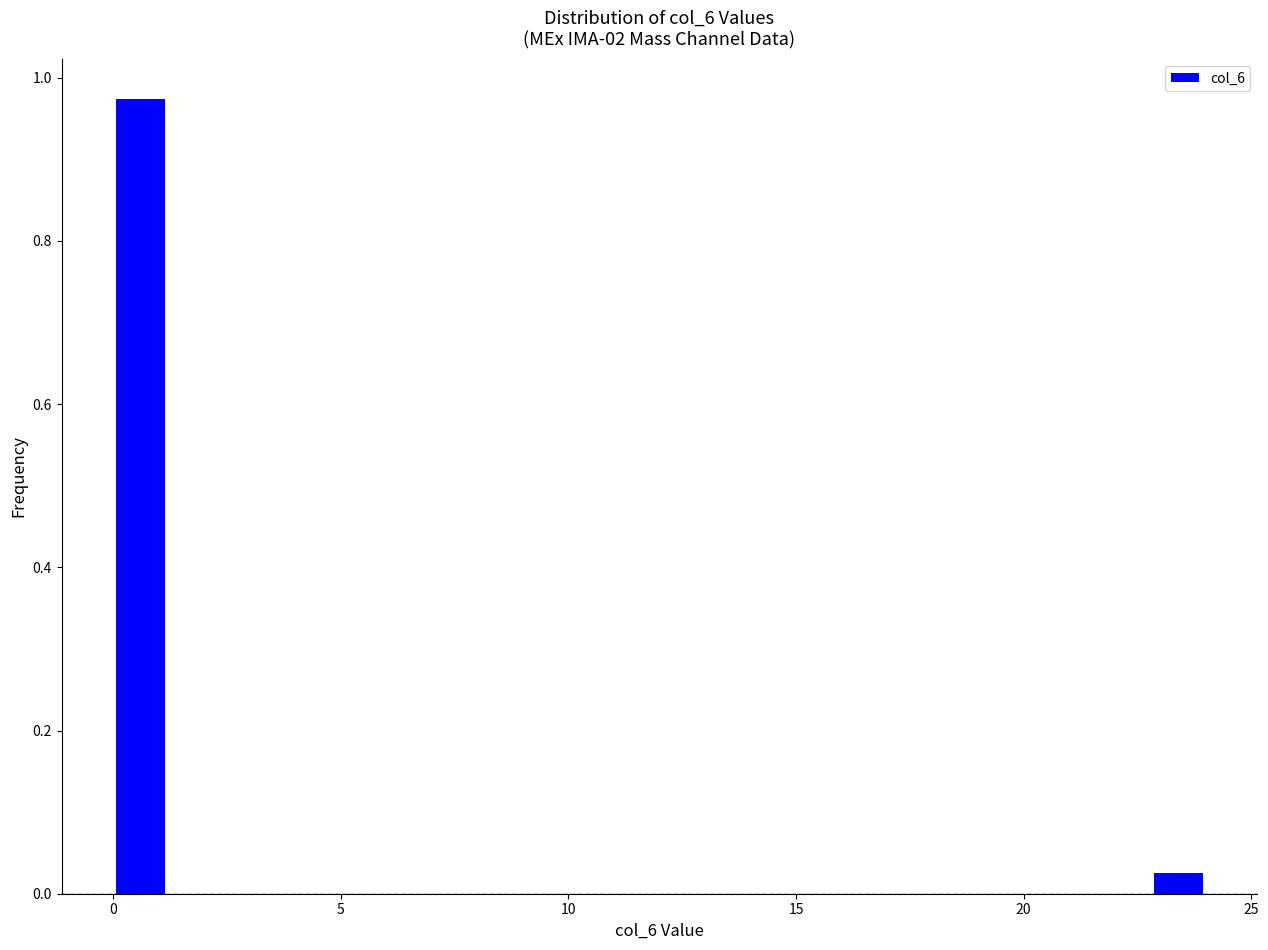

Around what value on the x-axis is the tallest bar? Give the approximate position of its centre, as read against the axis.

0.5